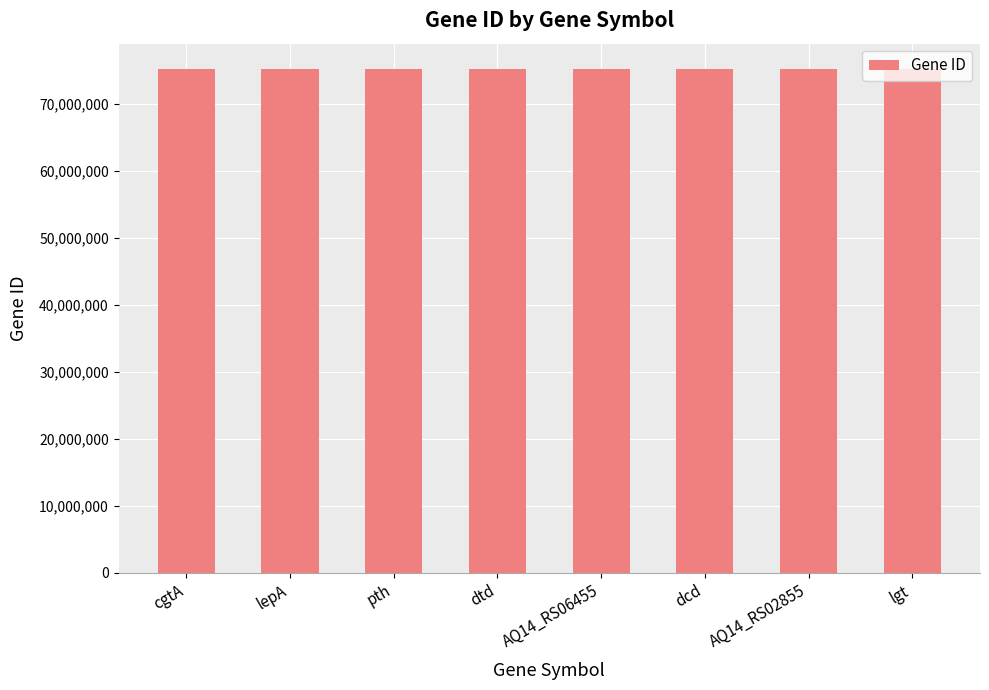

What position from the left is dtd?

4